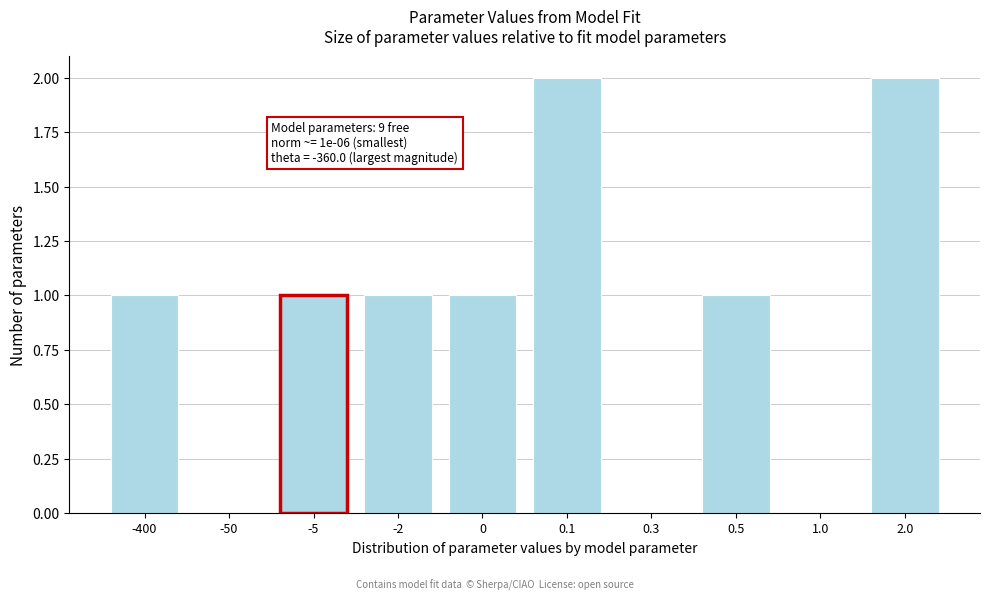

Reading left to right, extract all data points from this chart.

-400=1	-50=0	-5=1	-2=1	0=1	0.1=2	0.3=0	0.5=1	1.0=0	2.0=2